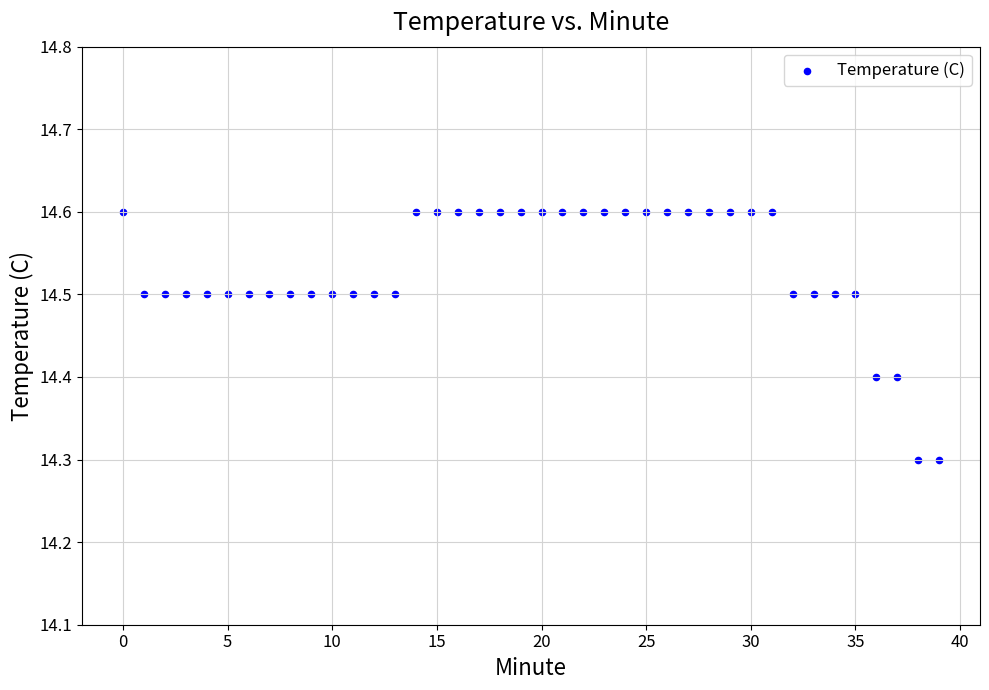

What is the range of Y values (max minus min)?

0.3